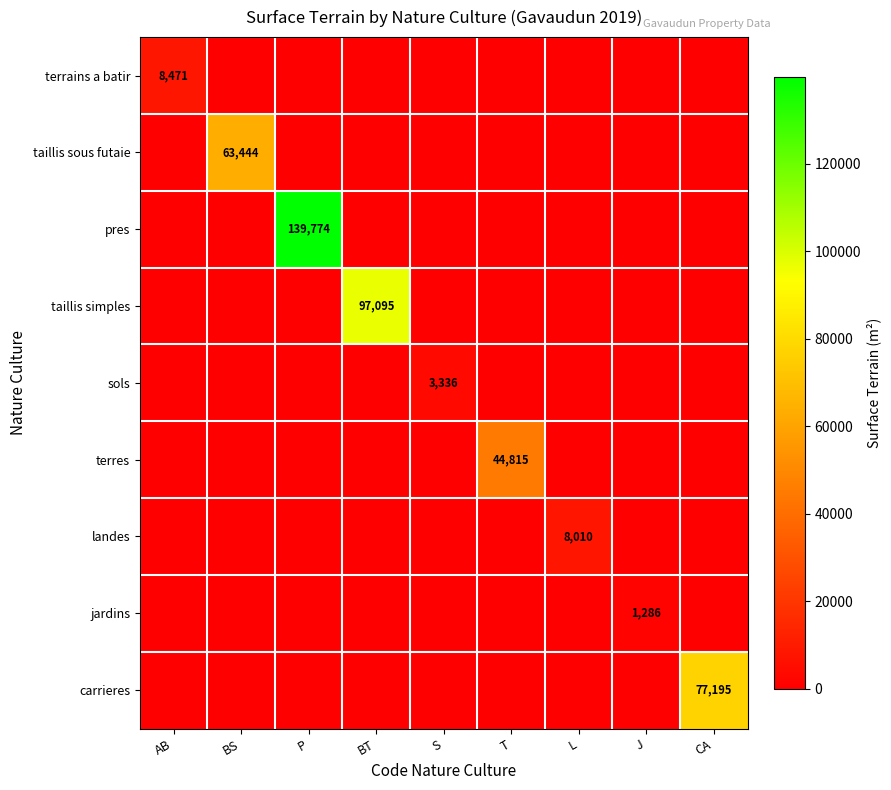

At how many categories does at least one series exceed 38685?

5